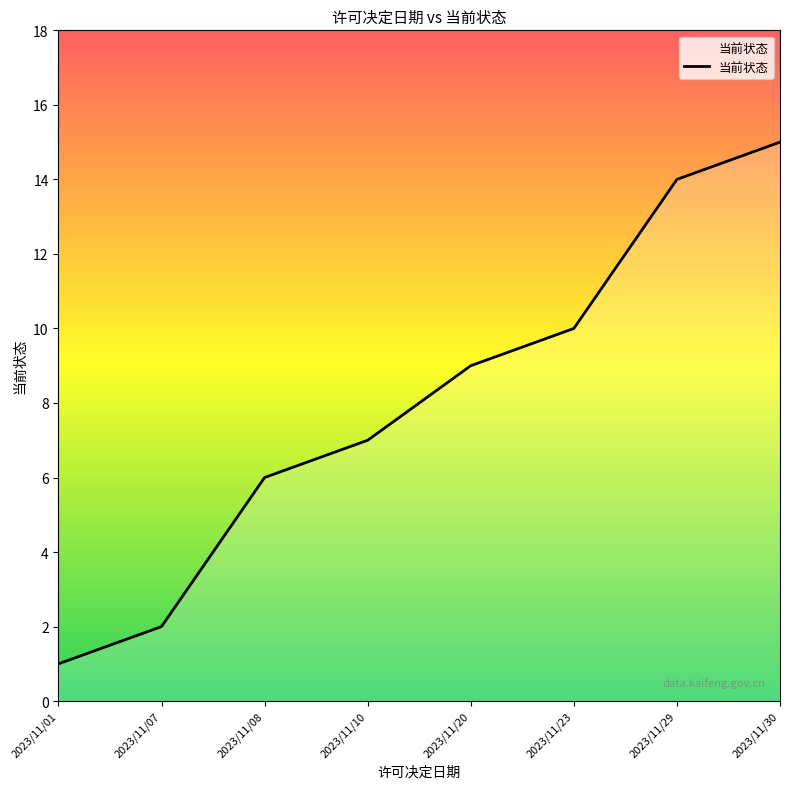

True or false: there are more than 0 points higher than both neighbors.

False